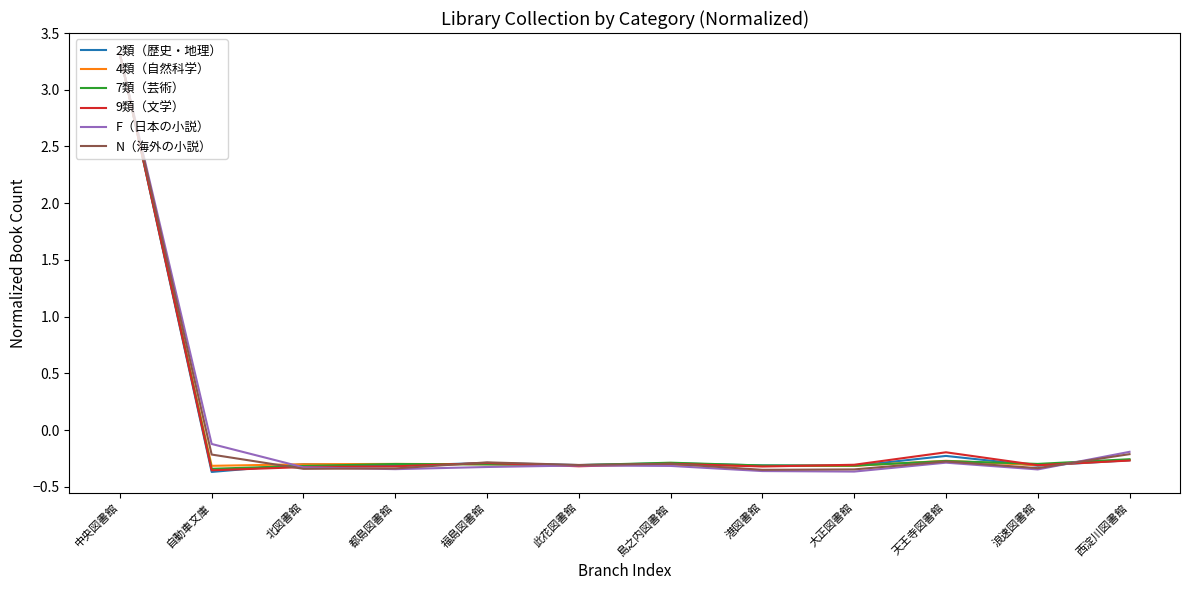

How many negative values does the F（日本の小説） series have?

11